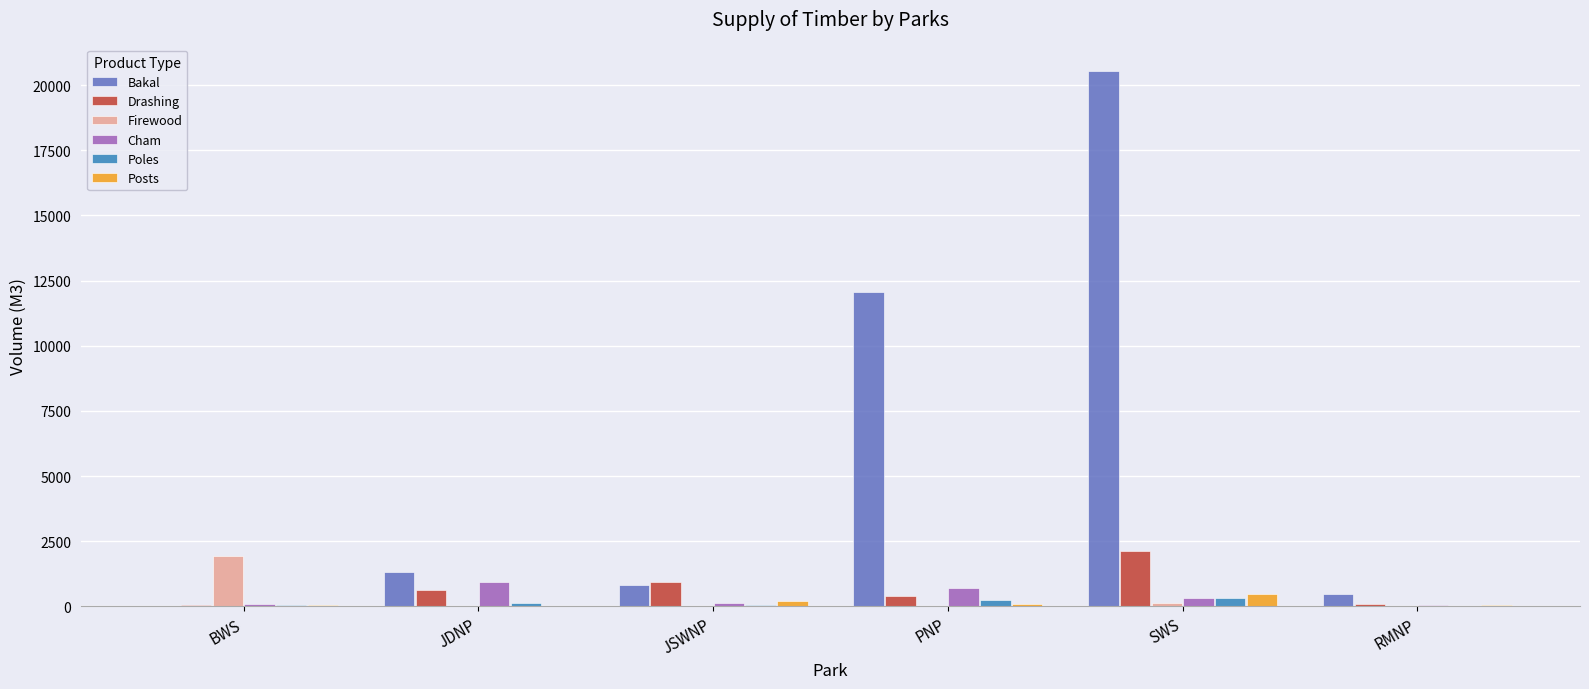

How many series are shown in this chart?

6